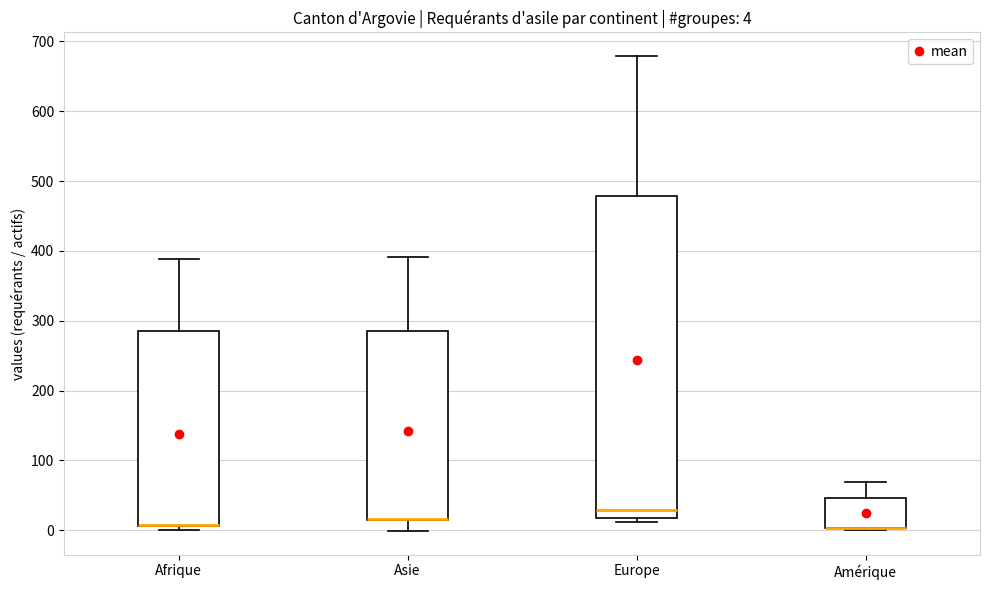

Which box is the tallest, from its lower edge to its upper edge?

Europe